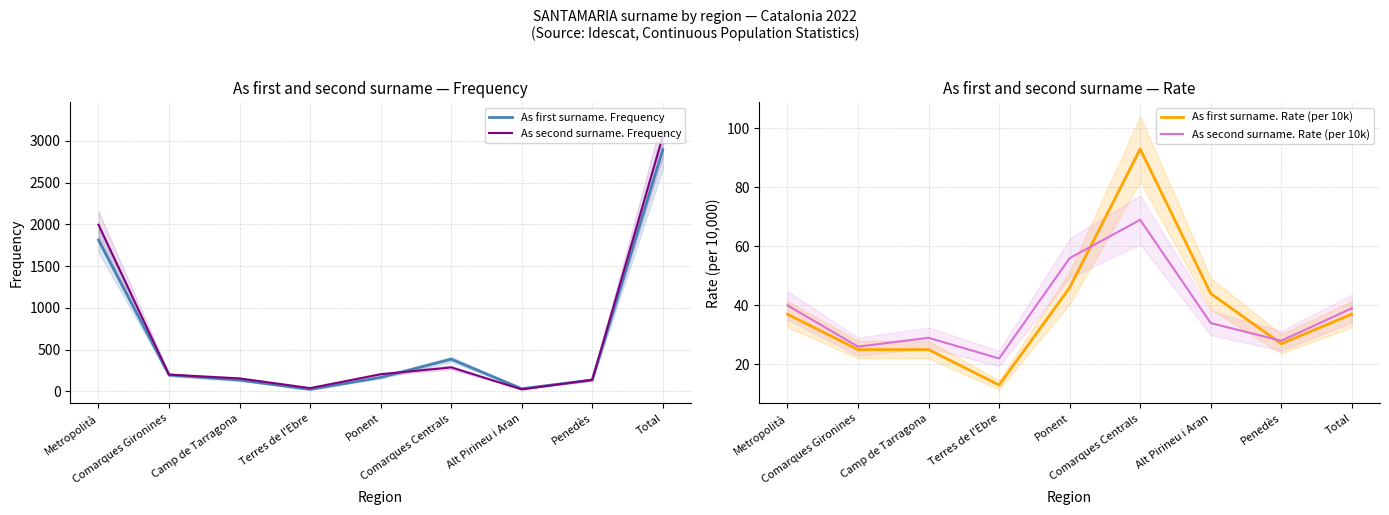

What are all the series names shown in the legend?

As first surname. Frequency, As second surname. Frequency, As first surname. Rate (per 10k), As second surname. Rate (per 10k)